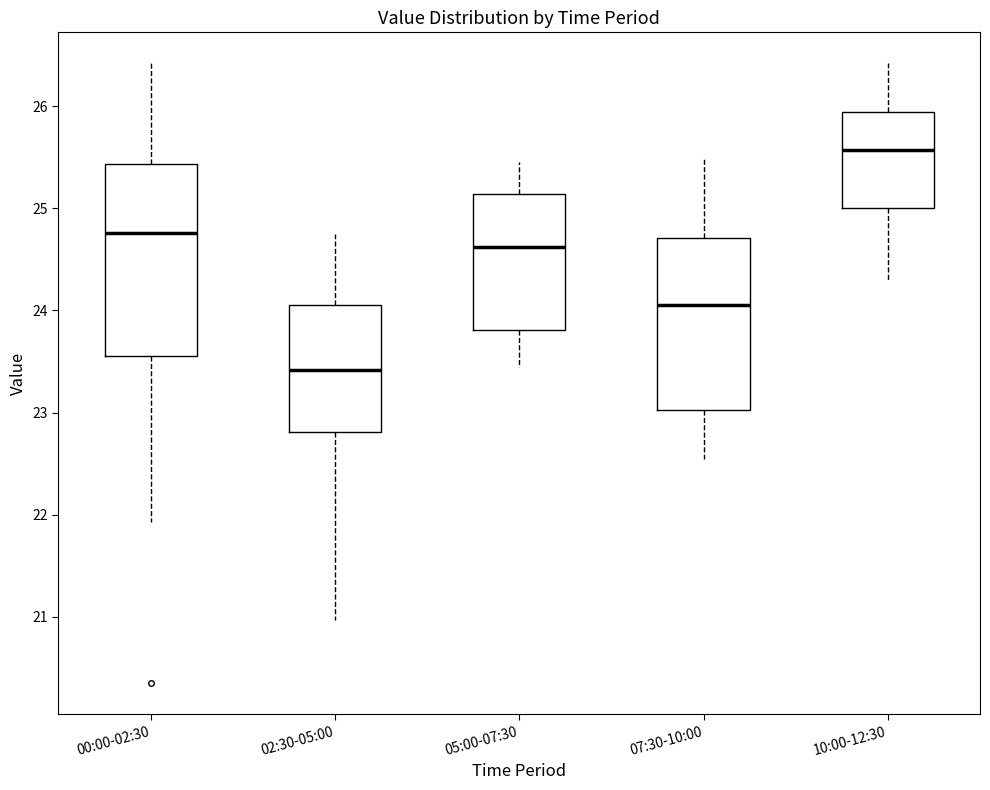

Which box has the highest median line?

10:00-12:30